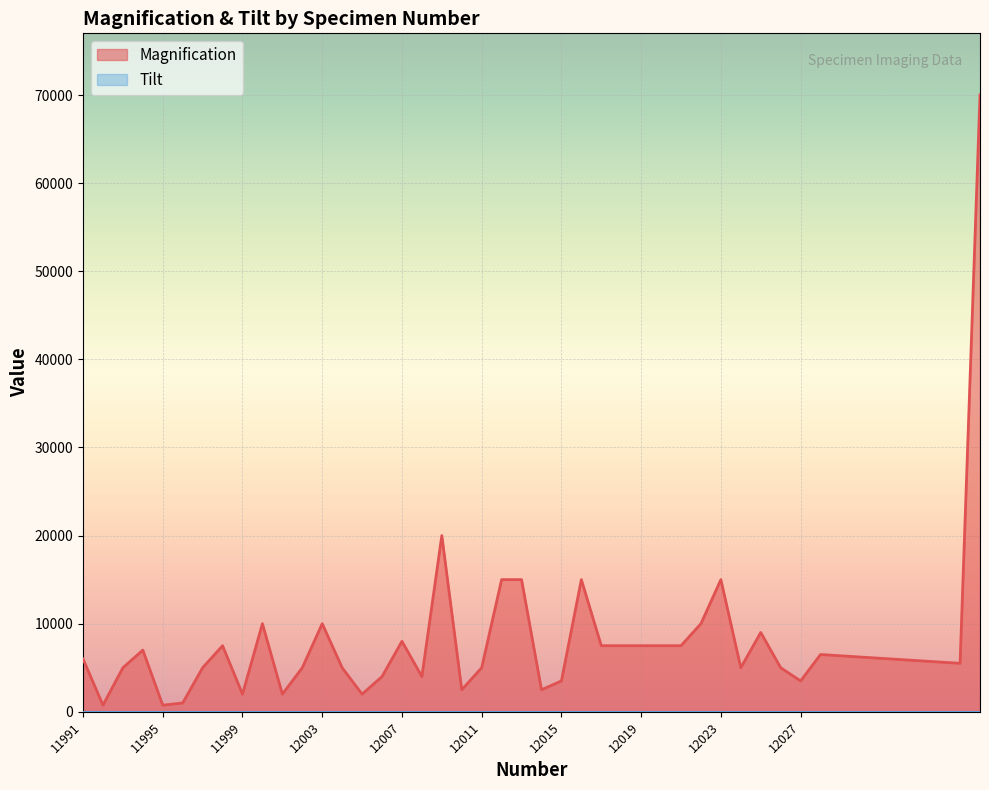

True or false: labels has a value of 16622 at 1.

False